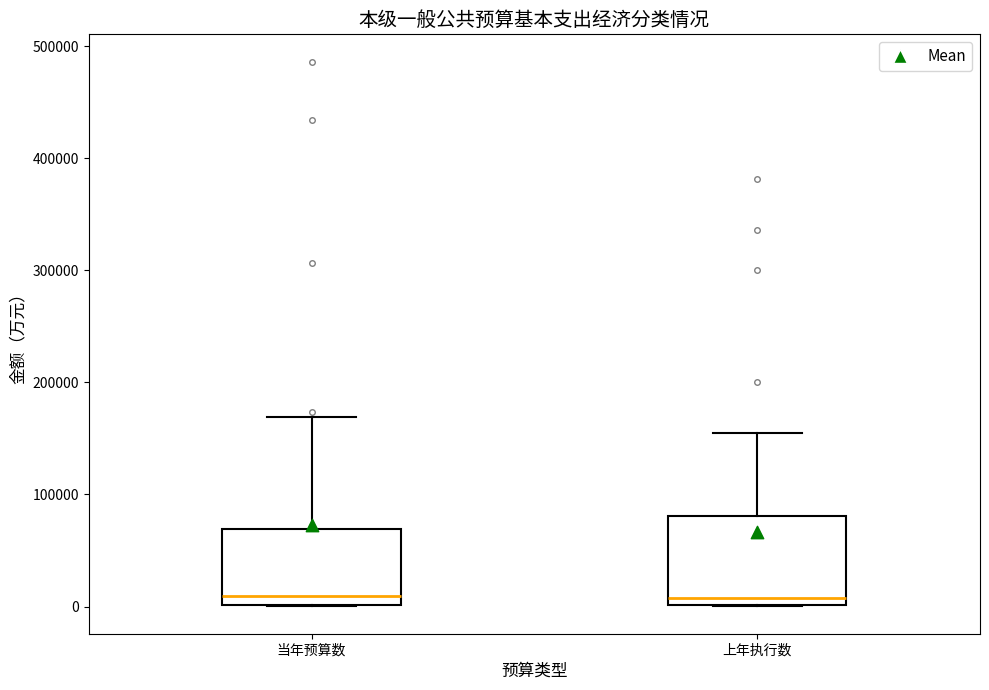

Reading left to right, read every box against the y-axis: the position of its median line, the range the box covers, and the ends of its whiskers. The values are not printed on the chart, so give them approximately, as read against the axis.

当年预算数: median 10000, box 0 to 70000, whiskers 0 to 170000
上年执行数: median 10000, box 0 to 80000, whiskers 0 to 150000